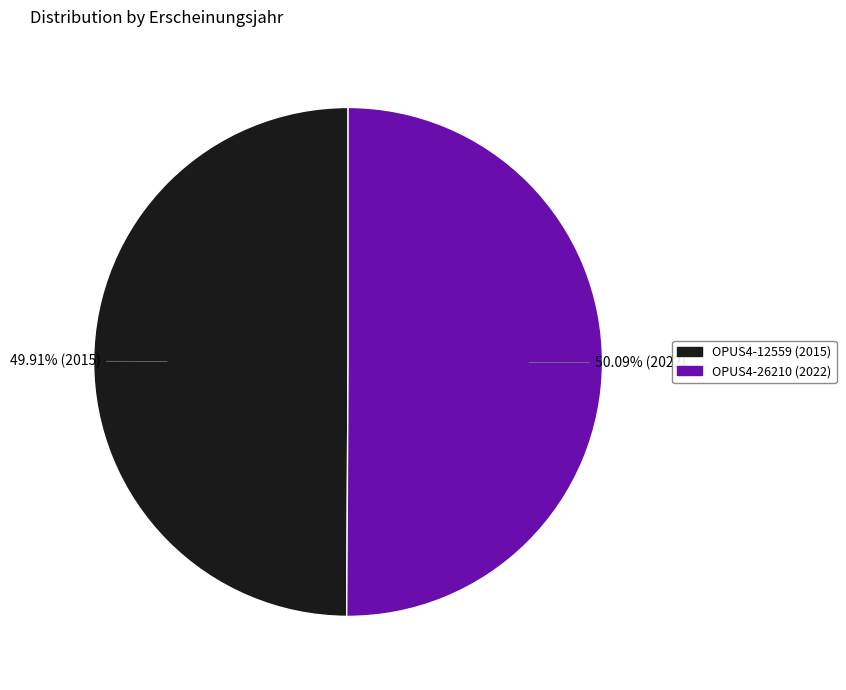

How many slices are in this pie chart?

2